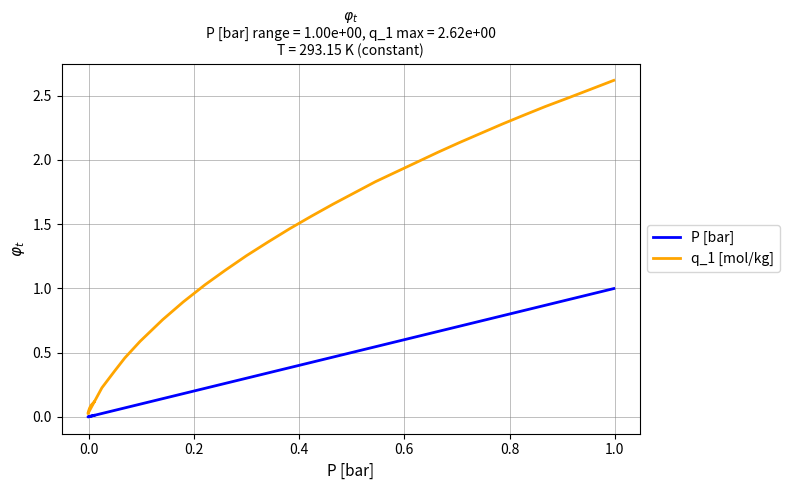

List the series in order of their peak value, highest first.

q_1 [mol/kg], P [bar]